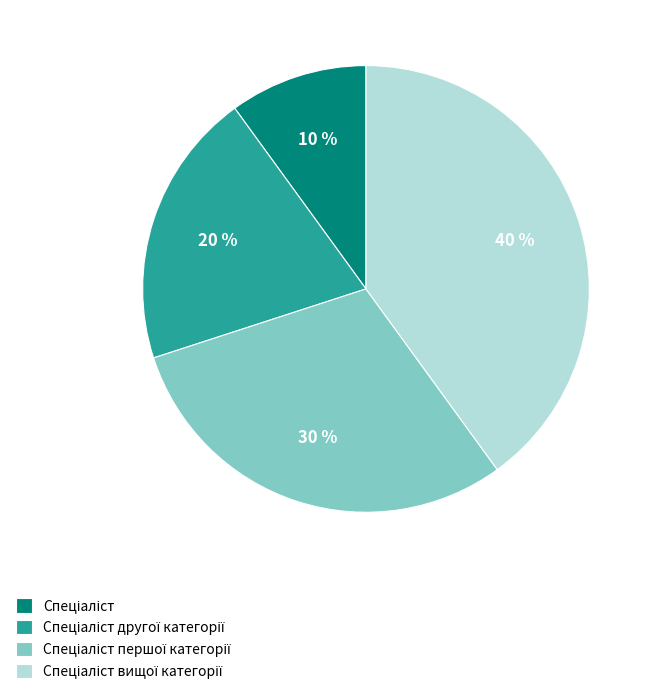

Is there any slice that represents more than half of the pie?

No